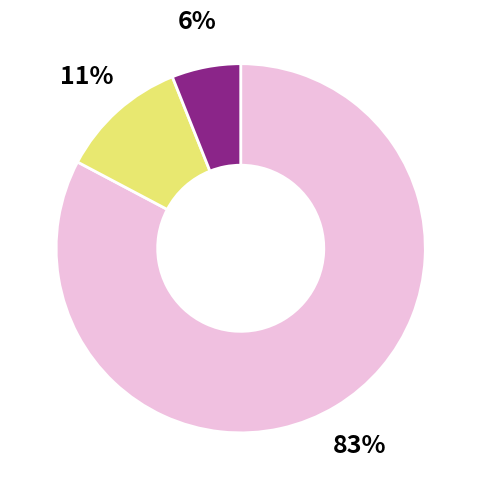

To the nearest percent, what is the difference between the largest and smallest slice percentages?

77%